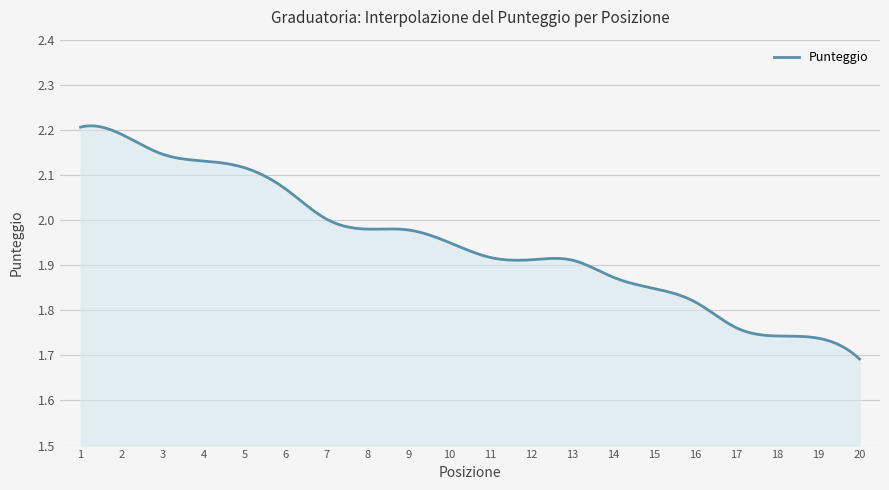

What is the difference between the maximum and minimum values?

0.5